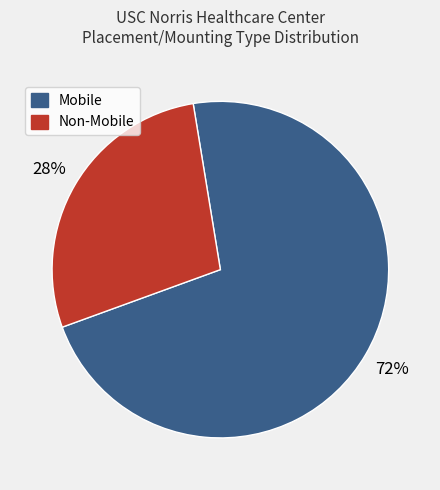

Does any single category account for the majority?

Yes